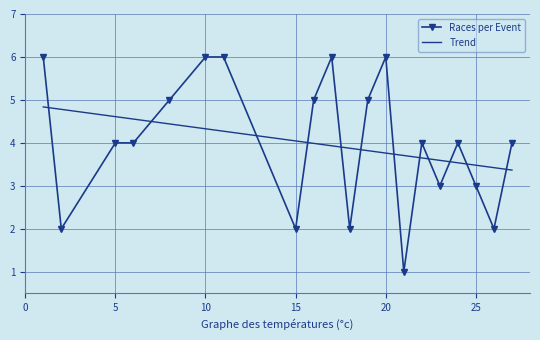

Reading left to right, transcribe all the data shown in this chart.

1=6	2=2	5=4	6=4	8=5	10=6	11=6	15=2	16=5	17=6	18=2	19=5	20=6	21=1	22=4	23=3	24=4	25=3	26=2	27=4